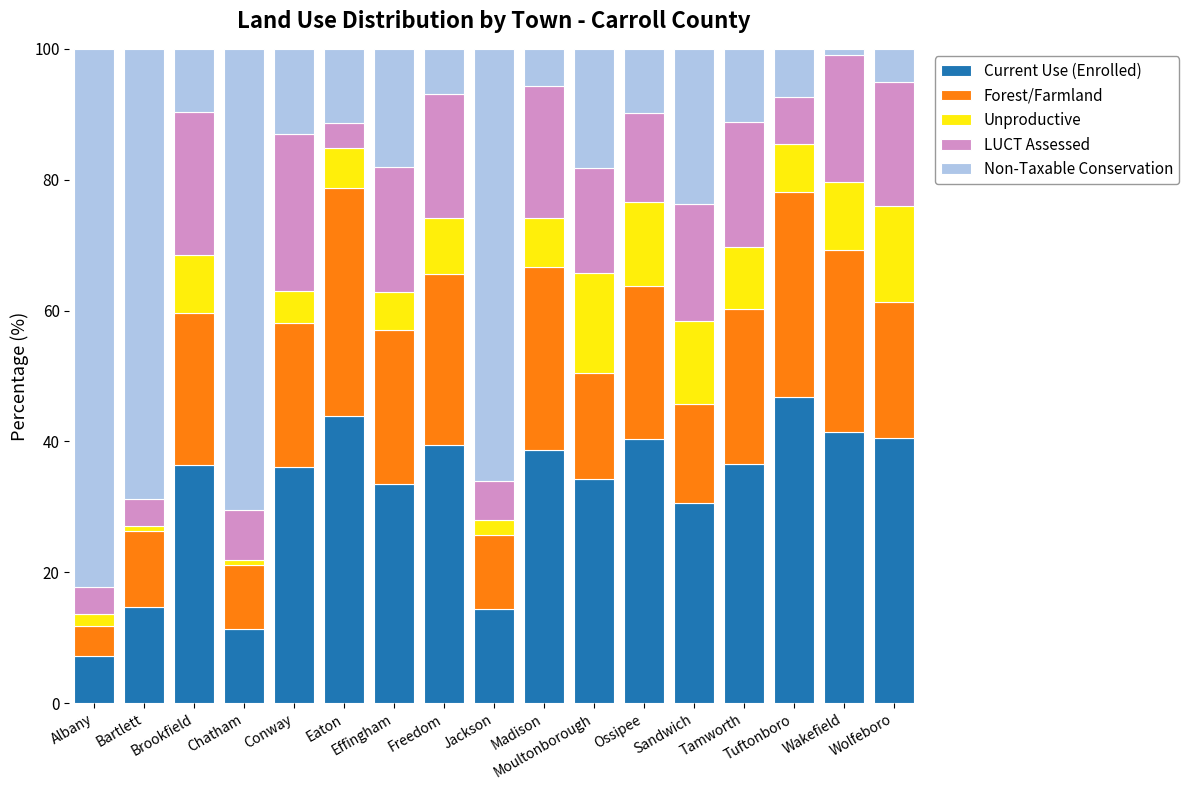

What is the average value of the Current Use (Enrolled) series?

32.1